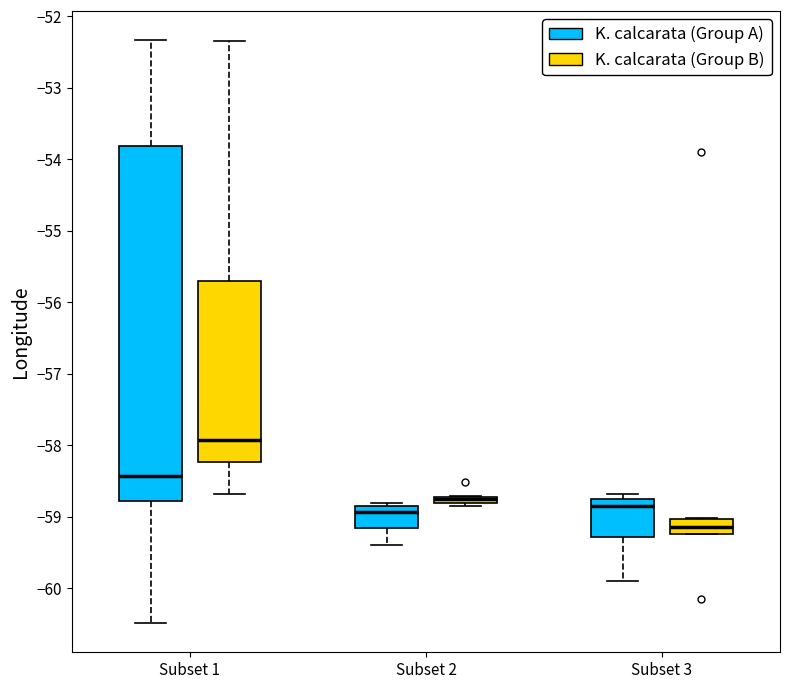

Which box's median line is the highest?

Subset 1 (K. calcarata (Group B))